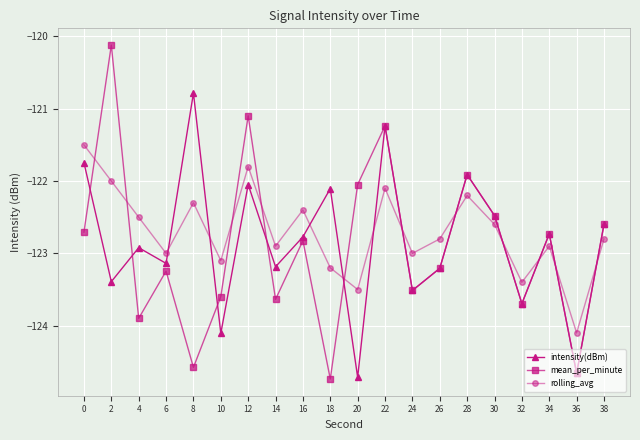

How many data points in intensity(dBm) are less than -122?

16